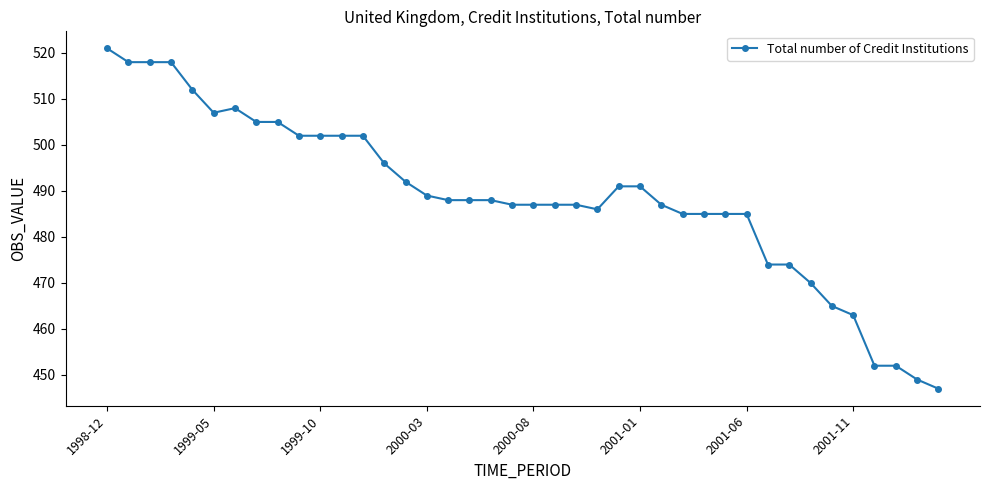

What is the sum of all values?

19550